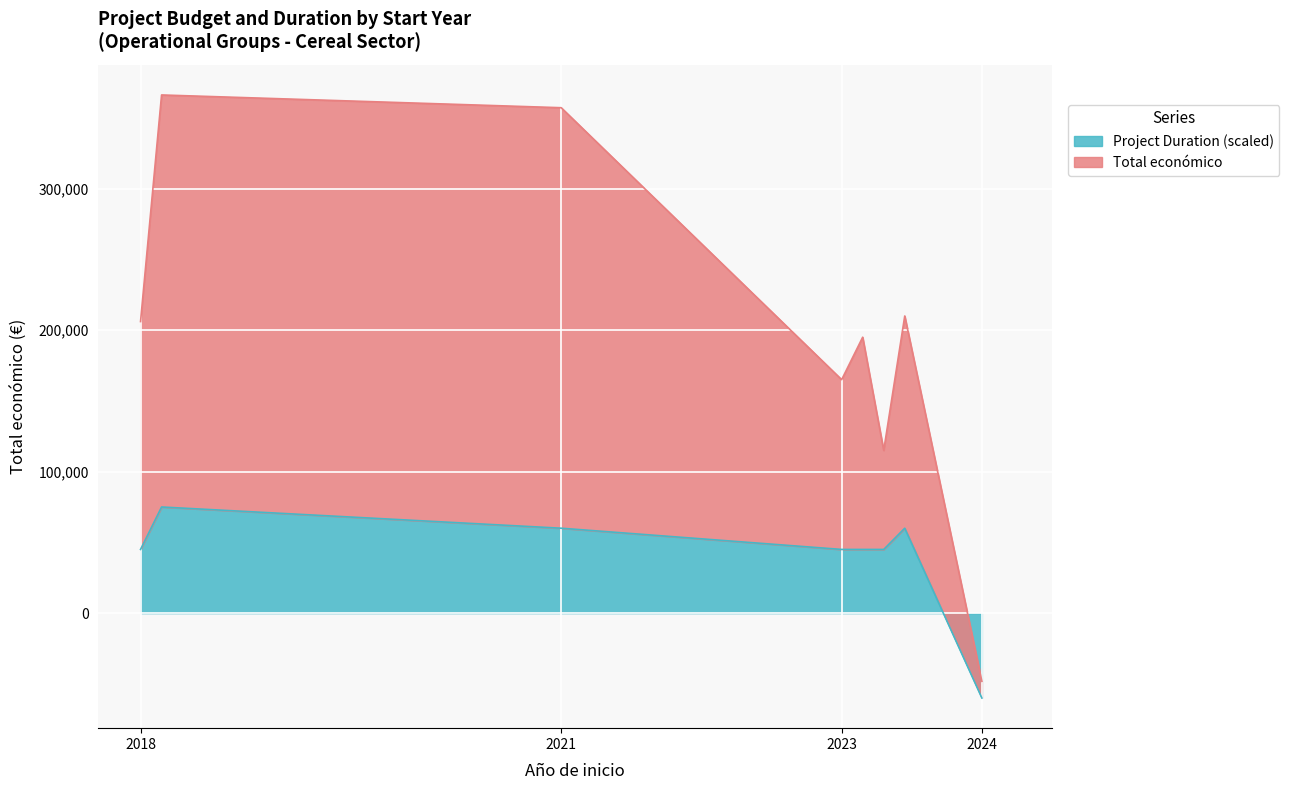

Count the number of data series in this chart.

2